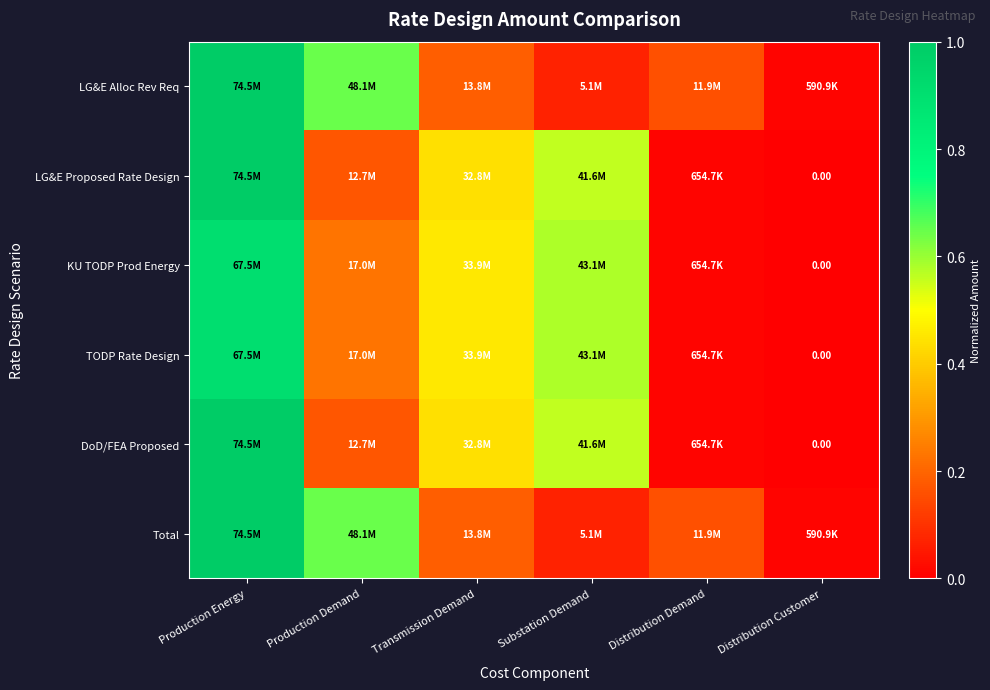

At which category is the sum across all series the highest?

Production Energy